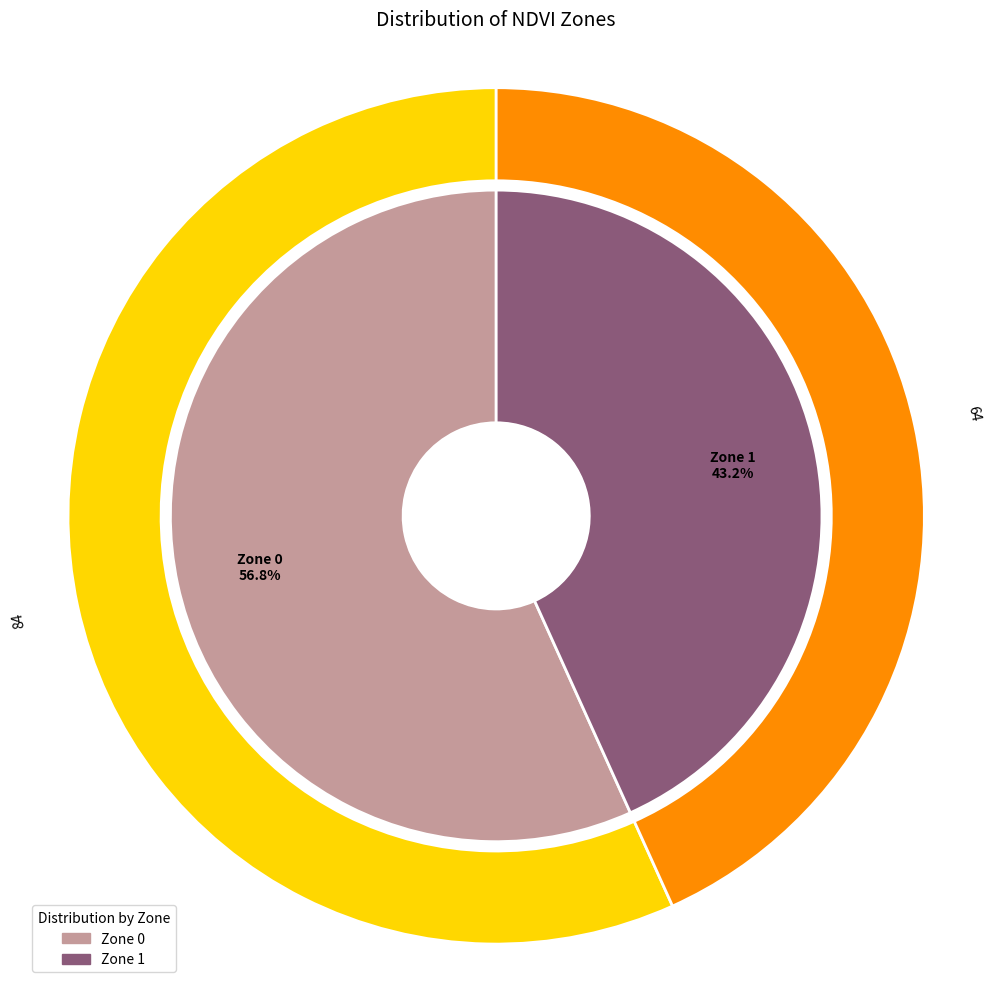

What is the total percentage of Zone 0 and Zone 1?

100.0%